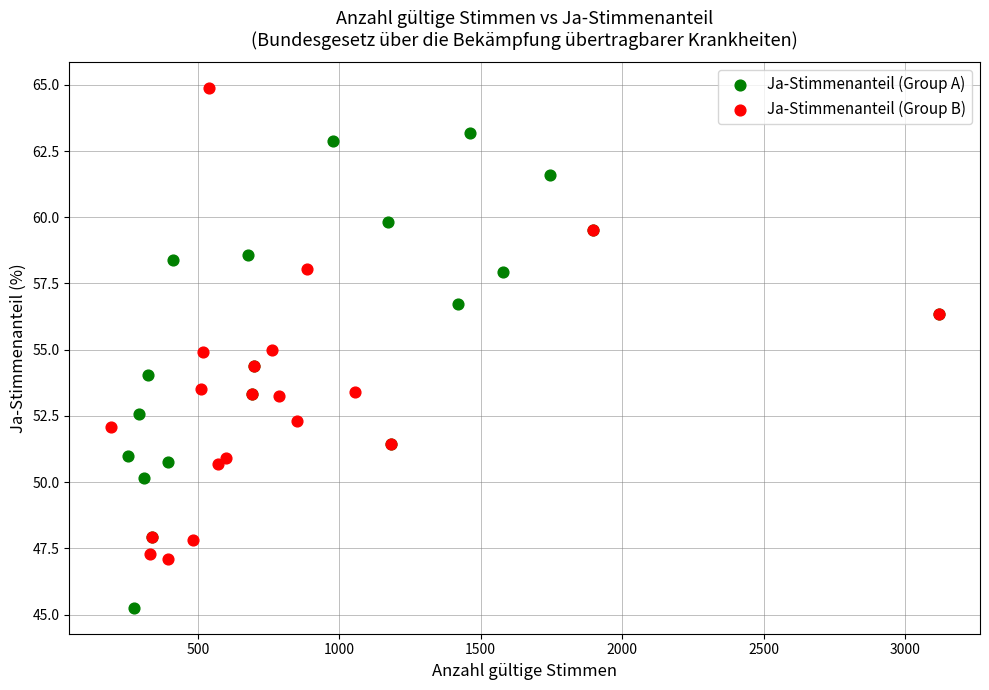

Which series contains the highest Y value?

Ja-Stimmenanteil (Group B)